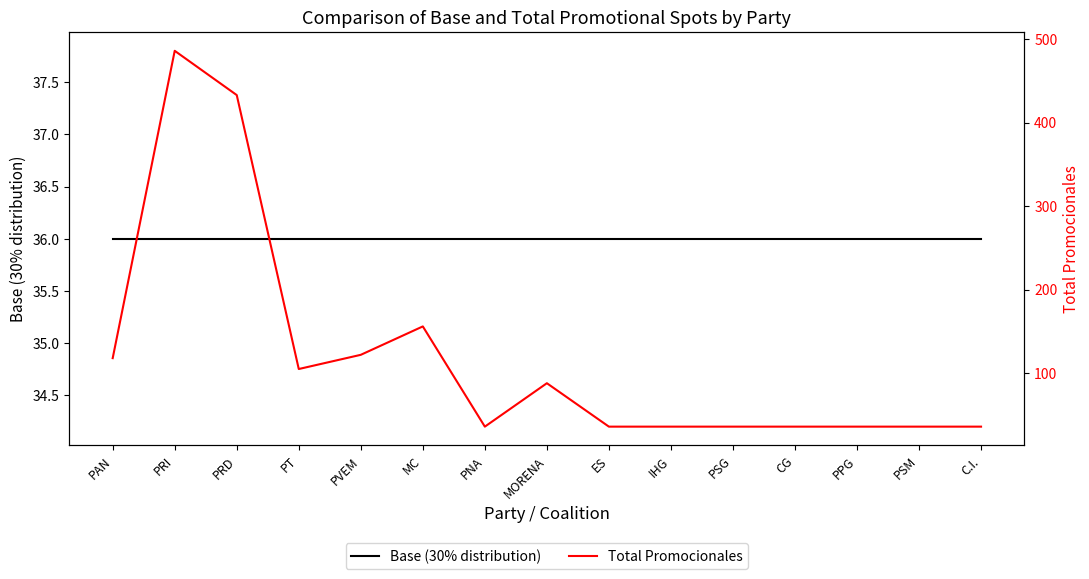

What position from the right is IHG?

6